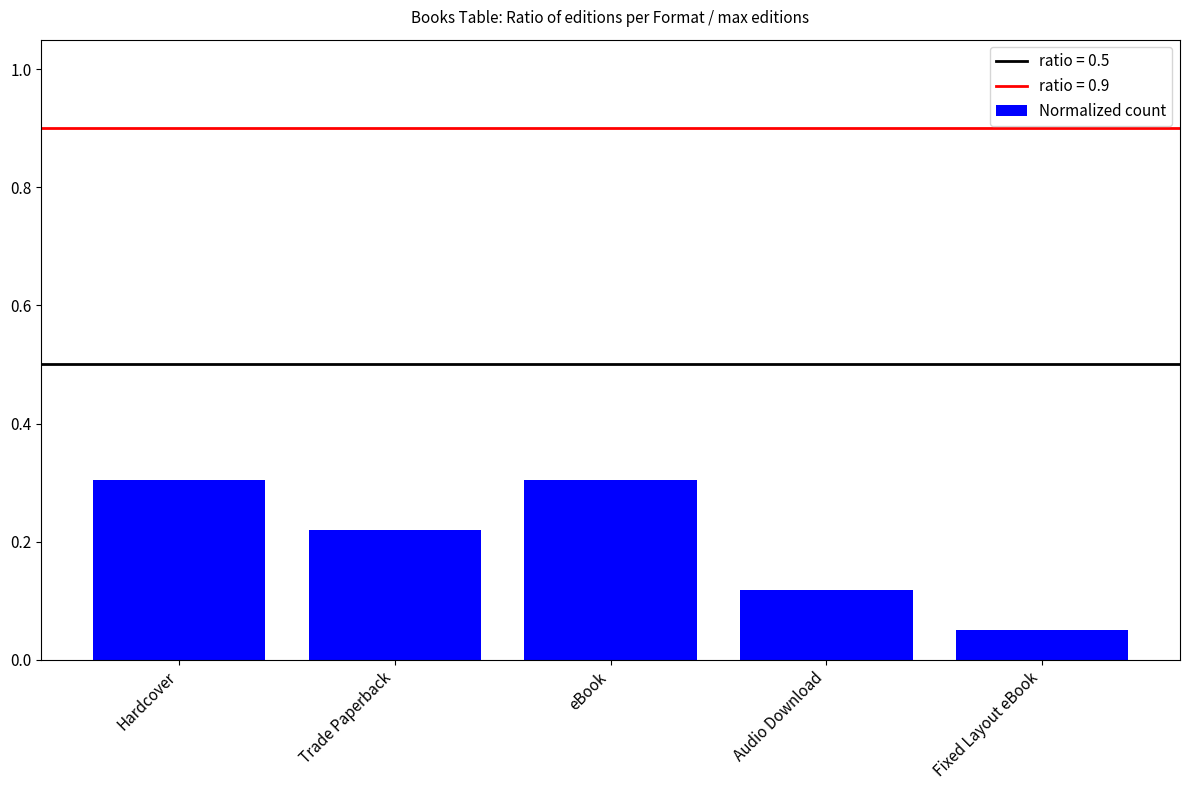

Which label corresponds to the smallest value in the chart?

Fixed Layout eBook